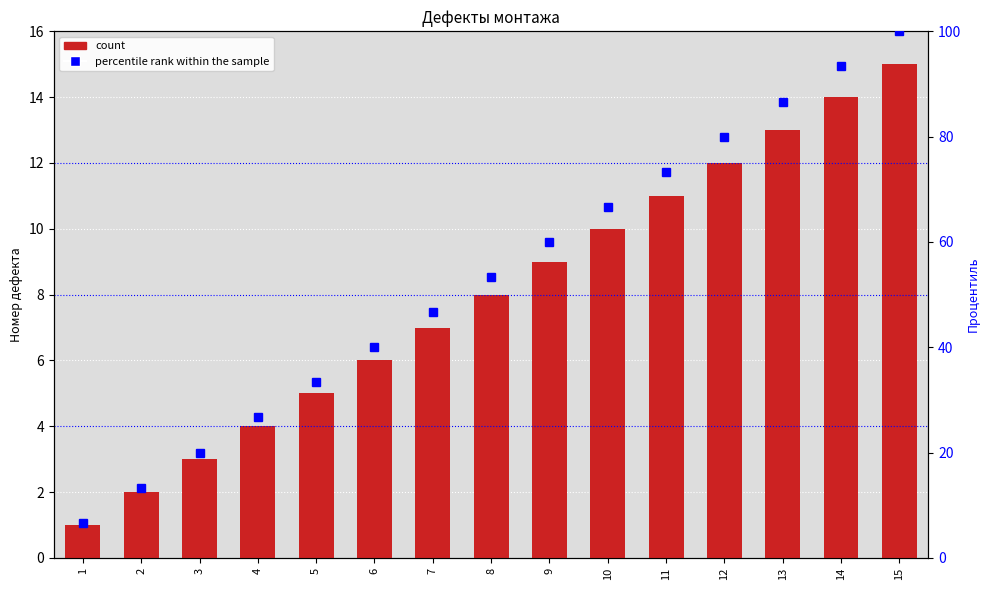

Is the value of percentile rank within the sample at 15 greater than the value of count at 6?

Yes